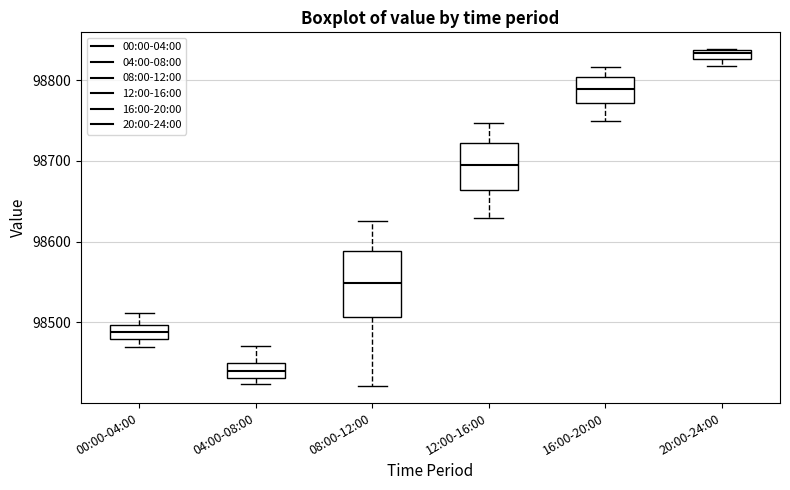

Which box's median line is the highest?

20:00-24:00